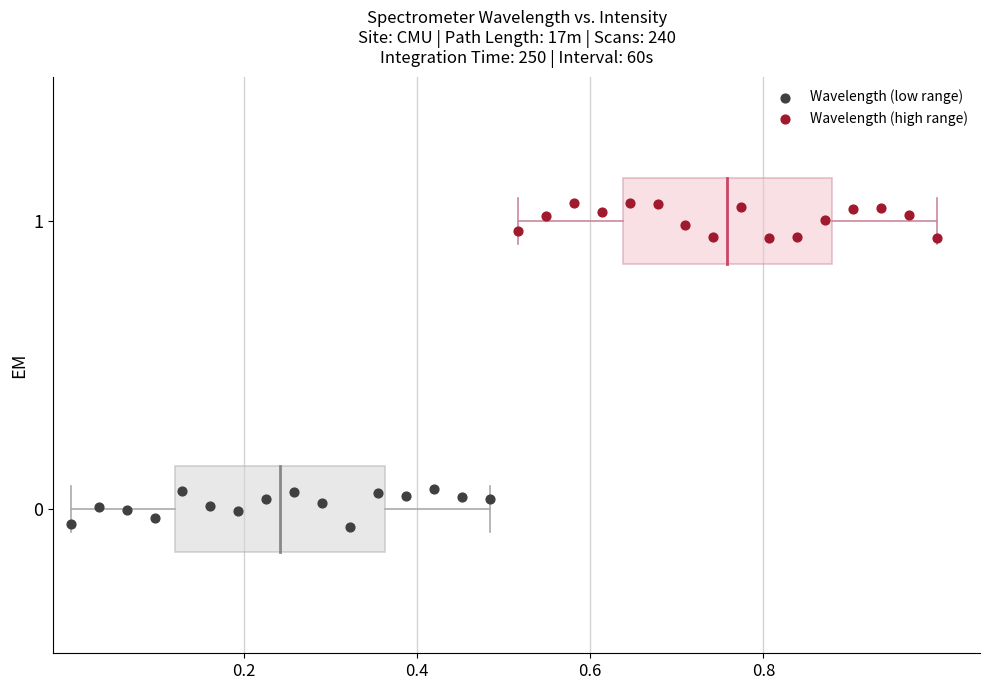

Which series reaches the maximum Y coordinate?

Wavelength (high range)